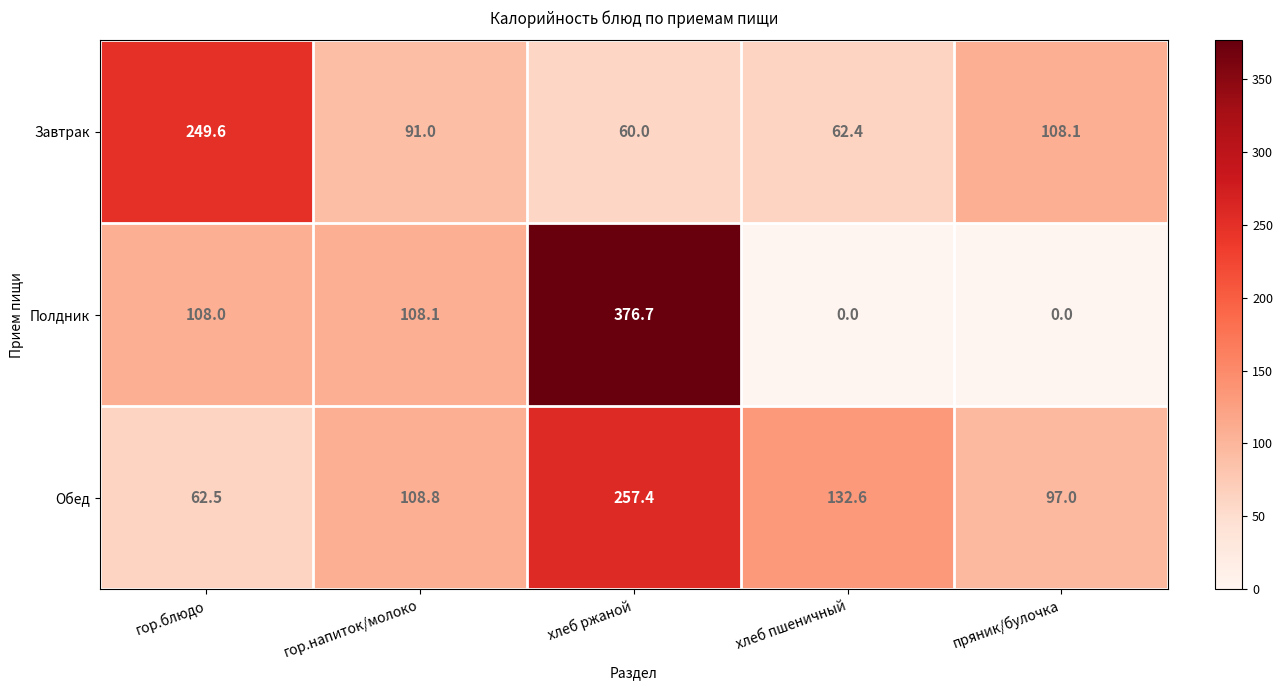

Which series has the largest range (max minus min)?

Полдник